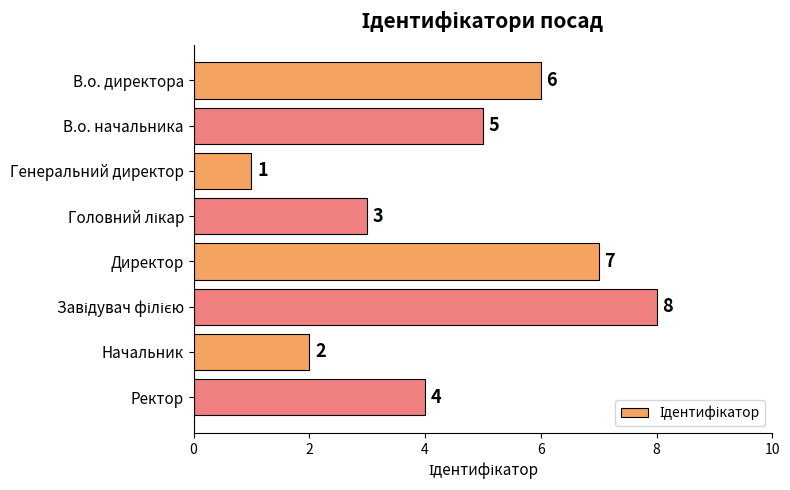

What is the greatest value displayed?

8